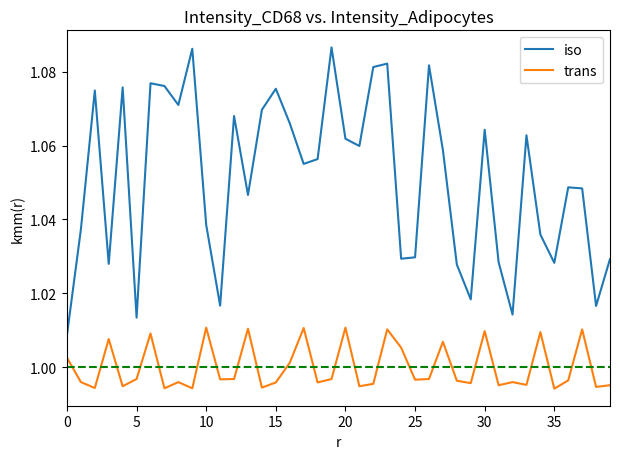

Is this an area chart (filled region under the line)?

No